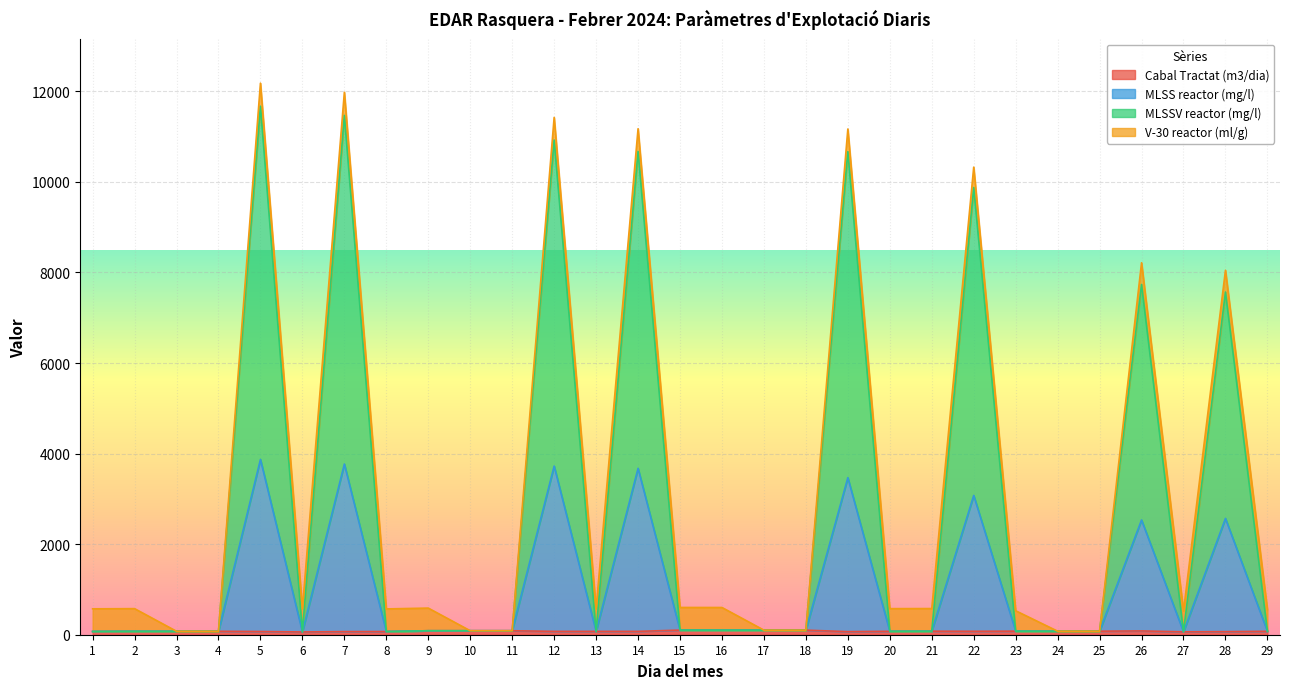

What is the sum of the MLSSV reactor (mg/l) values at 5 and 9?

11759